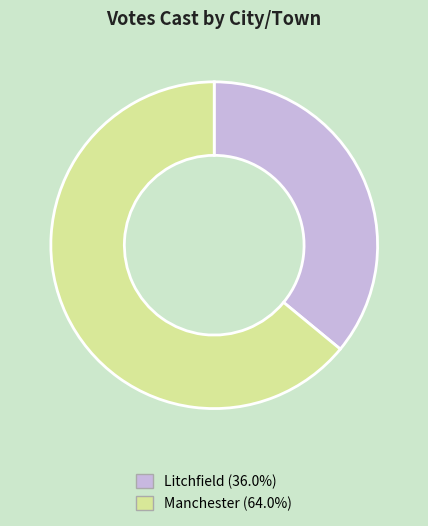

Approximately how many times larger is the value at Litchfield (36.0%) compared to Manchester (64.0%)?

0.6